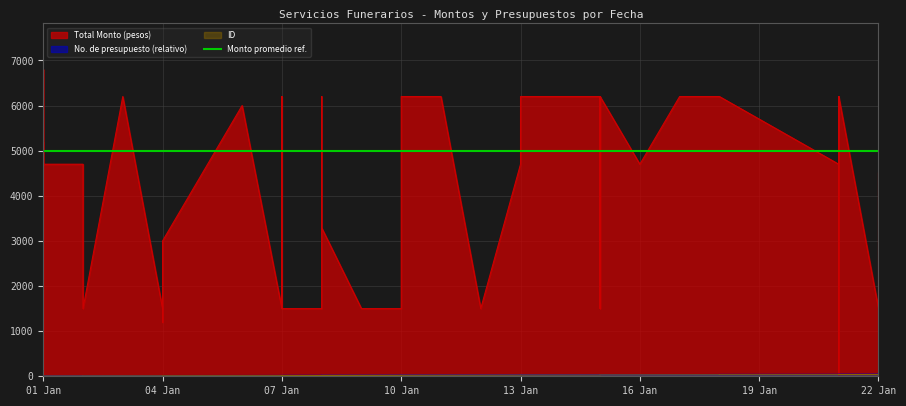

What is the difference between the maximum and minimum values in the Total Monto (pesos) series?

6800.0